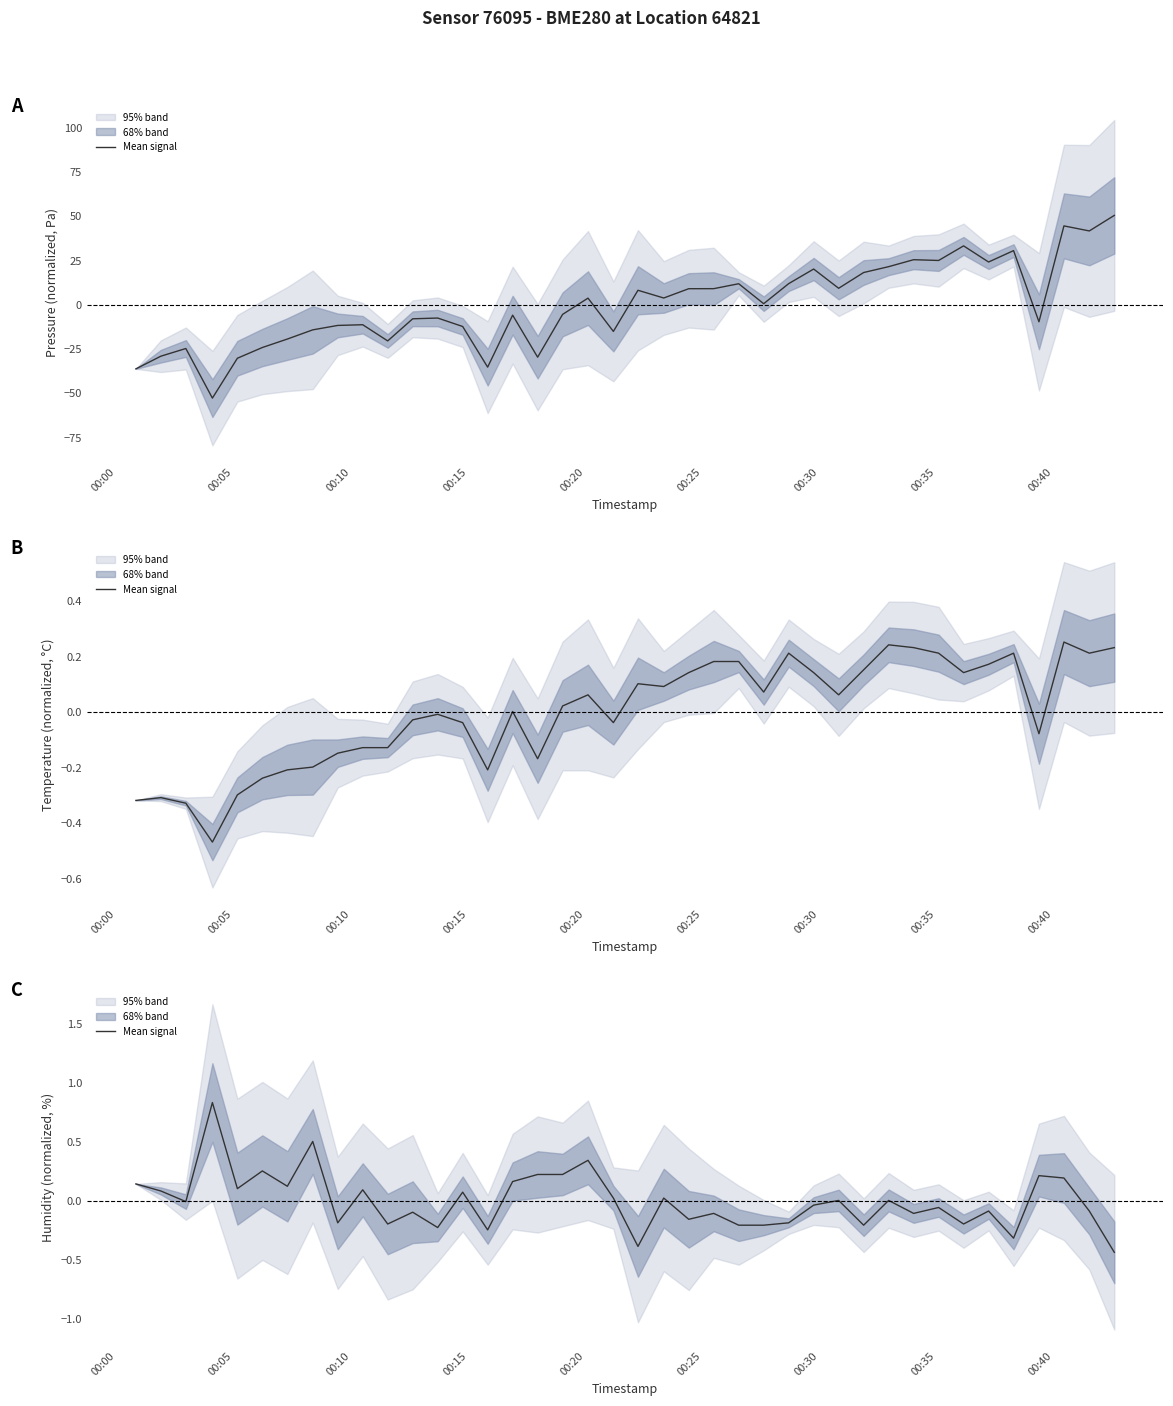

What is the difference between the second highest and minimum values?

0.9